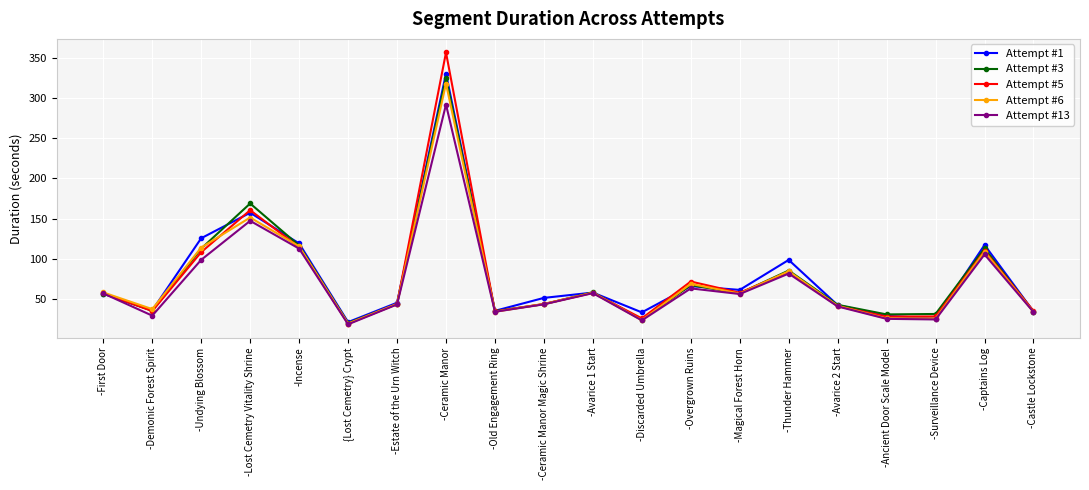

What is the value of the Attempt #1 point at the 2nd from the left?

36.1